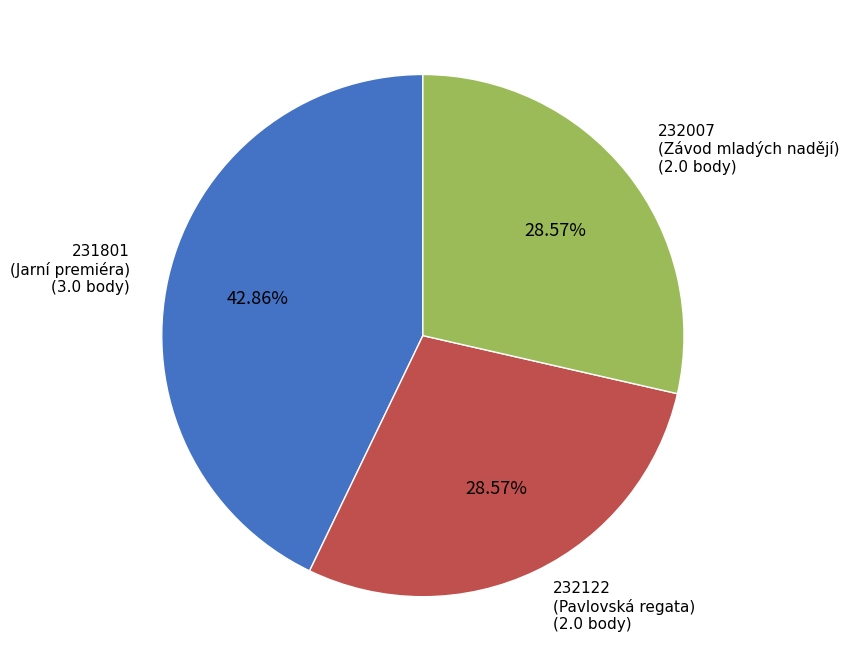

Count the number of slices in the pie.

3